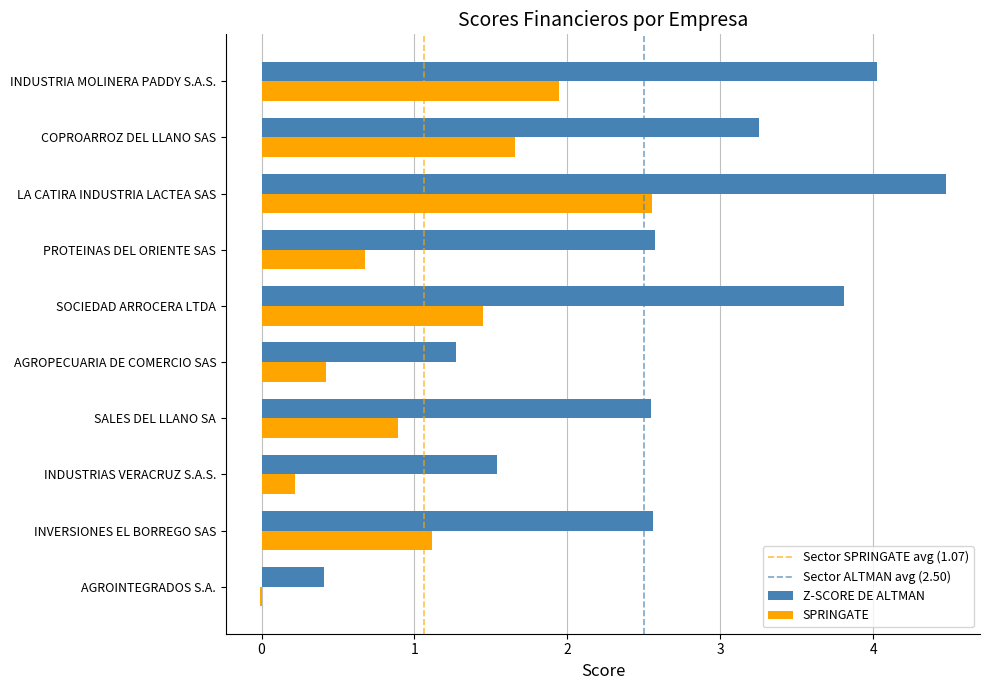

What is the average value of the SPRINGATE series?

1.1